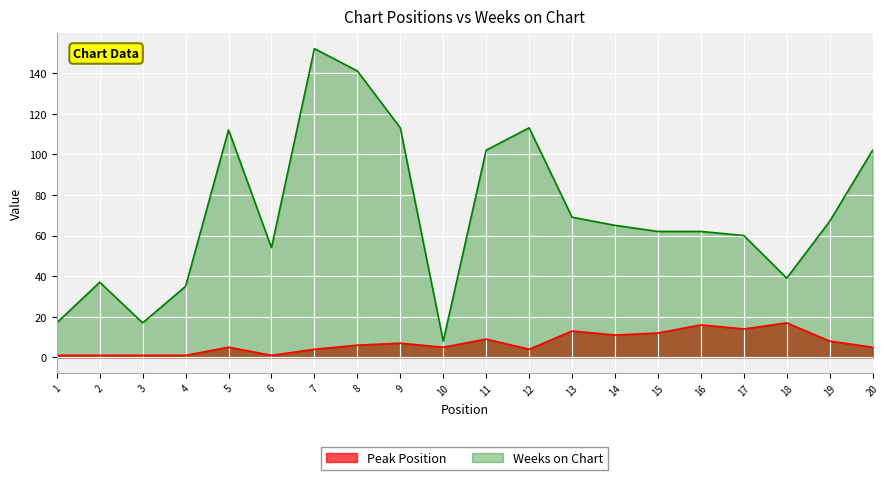

Where is the first local maximum for Peak Position?

5